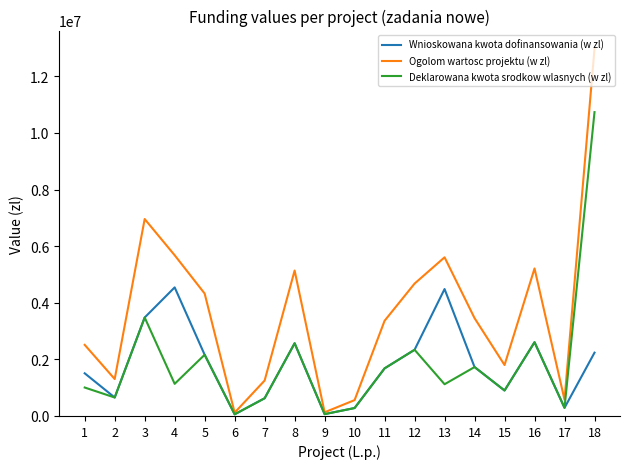

What is the smallest value displayed?

58500.0